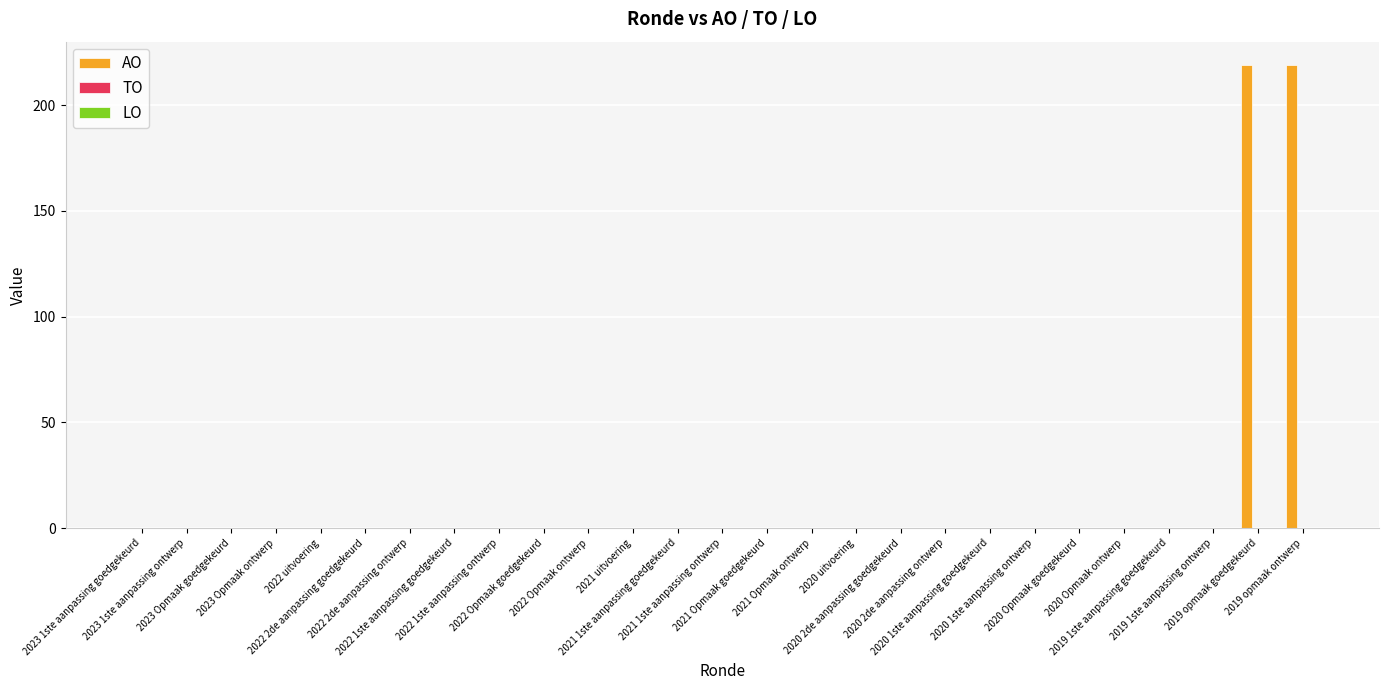

Are the bars horizontal?

No